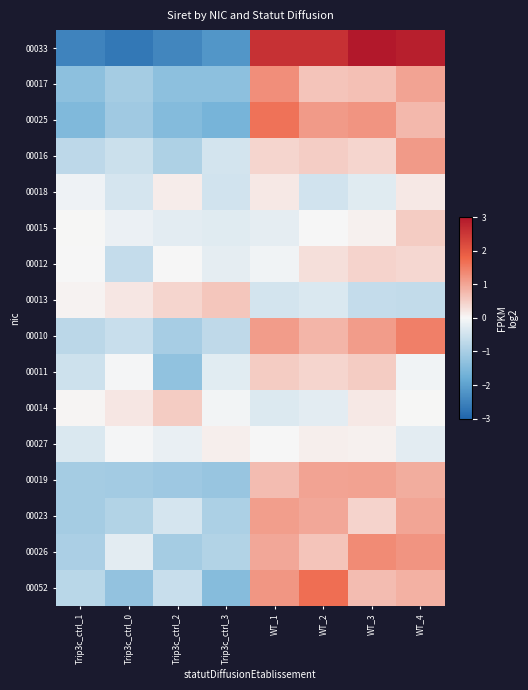

At which category is the sum across all series the highest?

WT_4